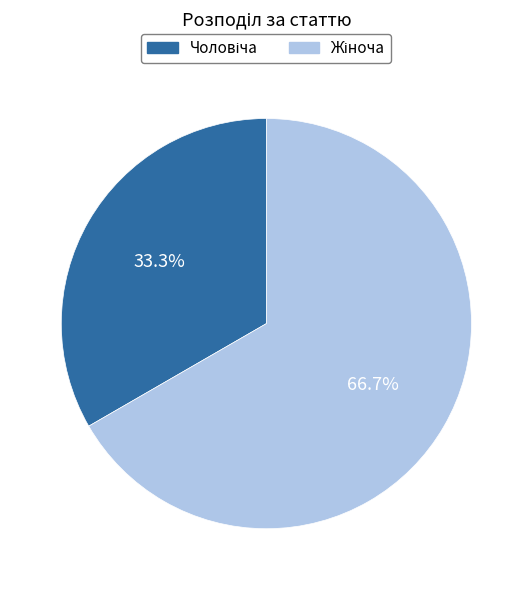

Is there any slice that represents more than half of the pie?

Yes